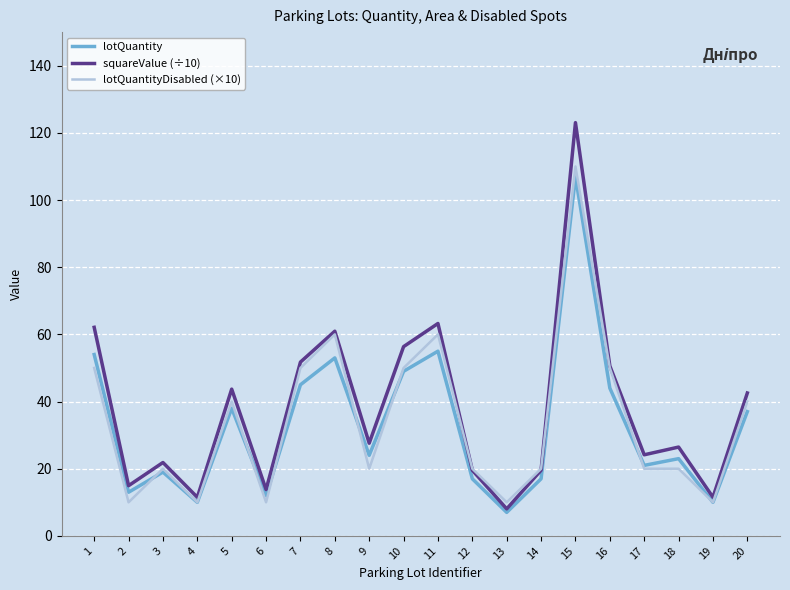

Rank the series by their maximum value, from lowest to highest.

lotQuantity, lotQuantityDisabled (×10), squareValue (÷10)